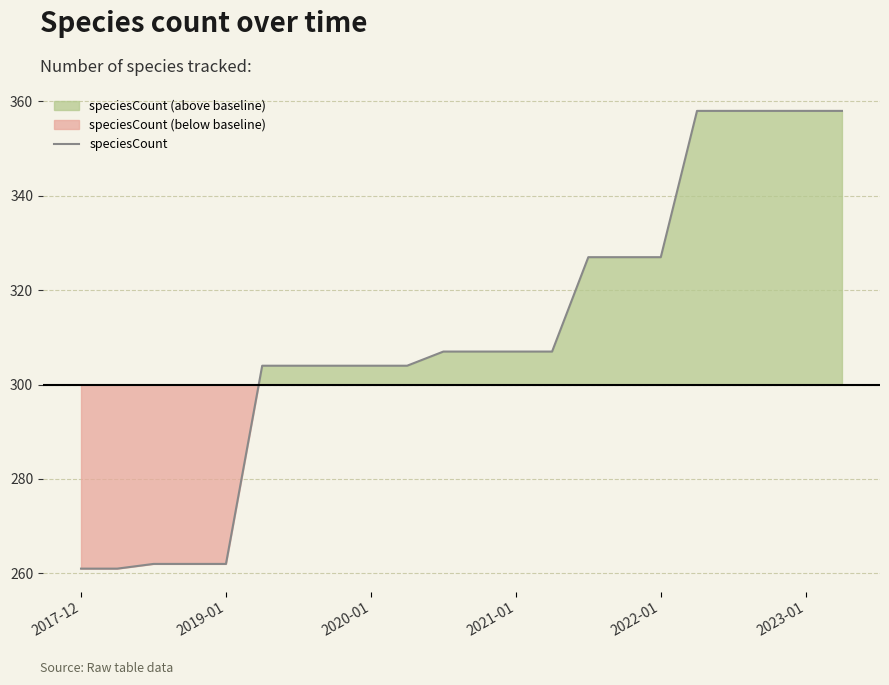

What is the lowest value of the speciesCount series?

261